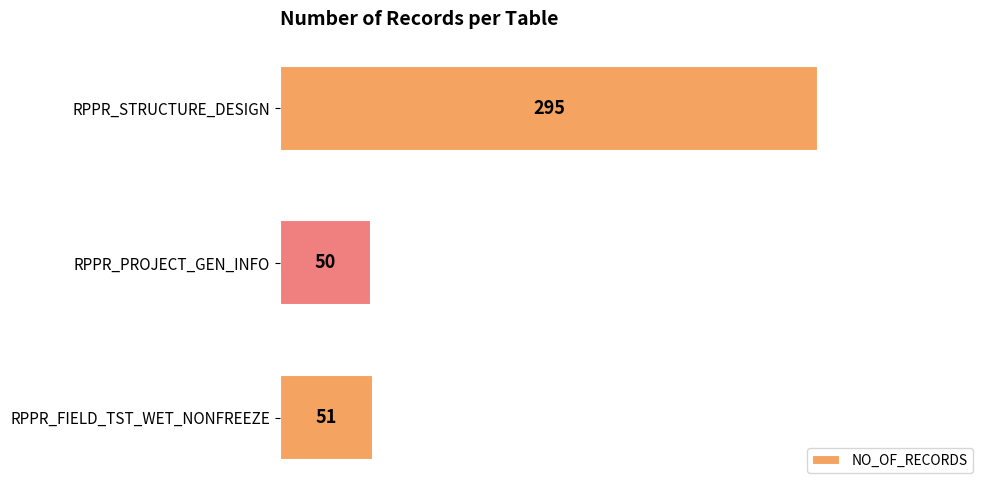

What is the minimum value shown in the chart?

50